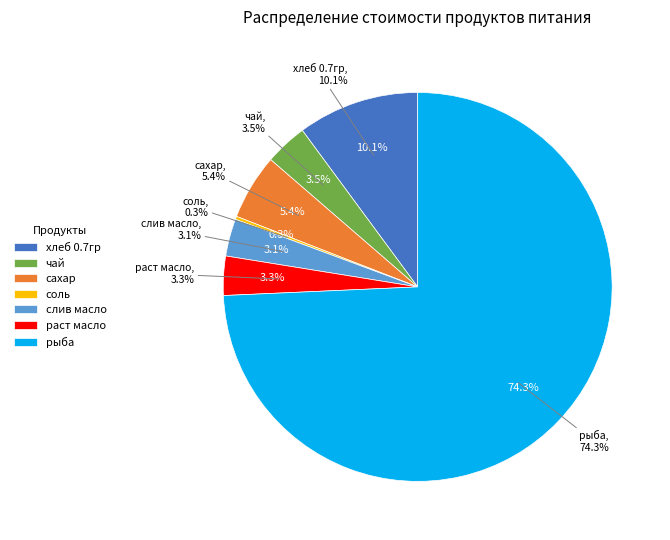

What percentage is the раст масло slice, to the nearest percent?

3%